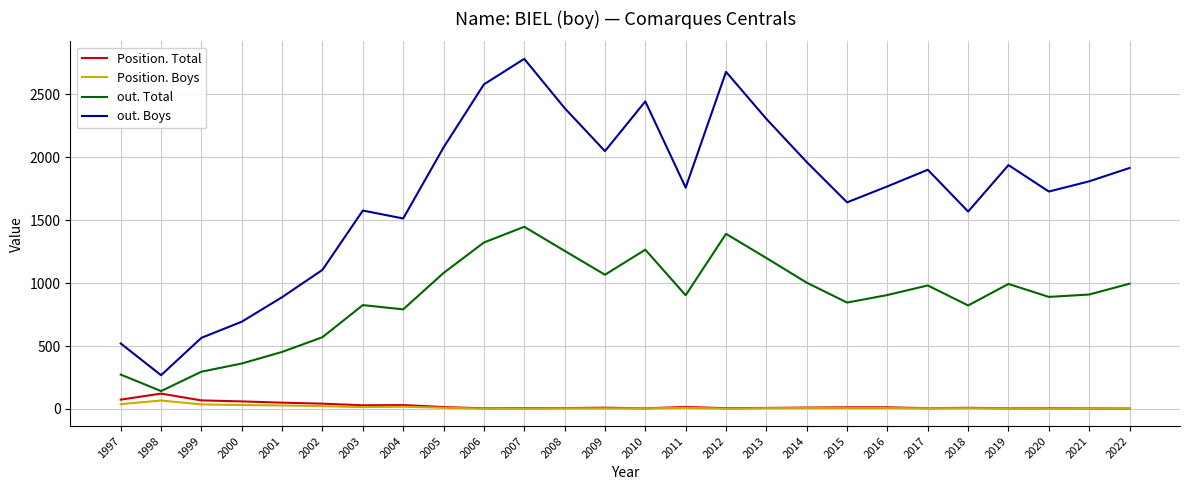

What is the sum of all Position. Total values?

623